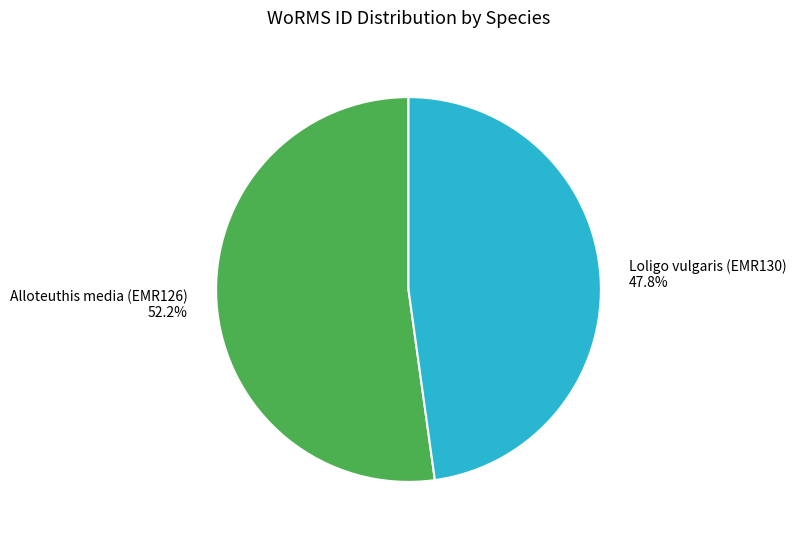

To the nearest percent, what percentage of the pie is Loligo vulgaris (EMR130)?

48%